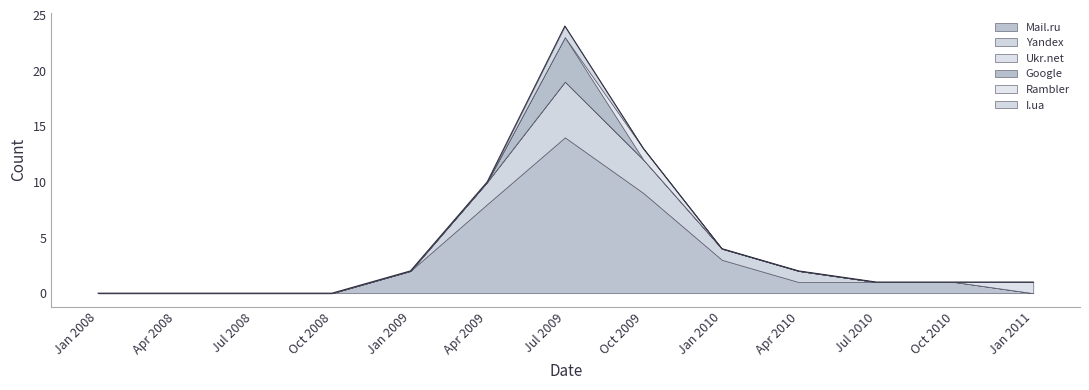

At which category does Rambler reach its first local peak?

2009-10